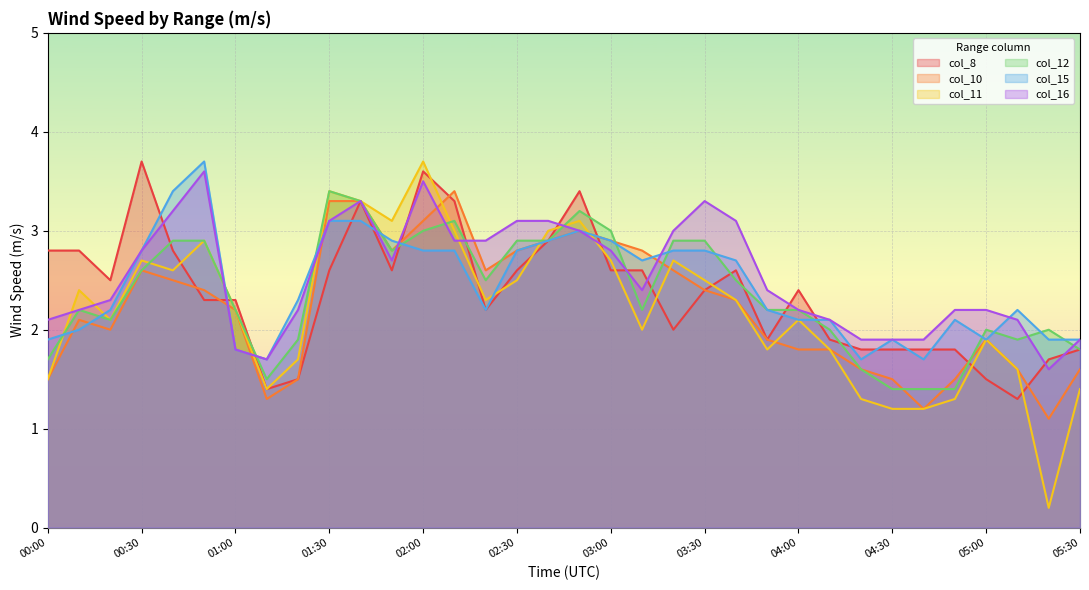

What is the sum of the col_10 values at 01:00 and 04:50?

3.7